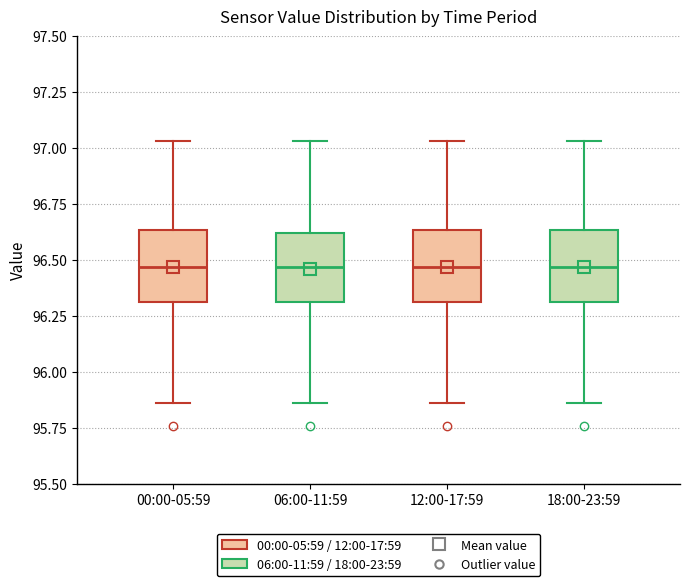

Reading left to right, read every box against the y-axis: the position of its median line, the range the box covers, and the ends of its whiskers. The values are not printed on the chart, so give them approximately, as read against the axis.

00:00-05:59: median 96.45, box 96.30 to 96.65, whiskers 95.85 to 97.05
06:00-11:59: median 96.45, box 96.30 to 96.60, whiskers 95.85 to 97.05
12:00-17:59: median 96.45, box 96.30 to 96.65, whiskers 95.85 to 97.05
18:00-23:59: median 96.45, box 96.30 to 96.65, whiskers 95.85 to 97.05